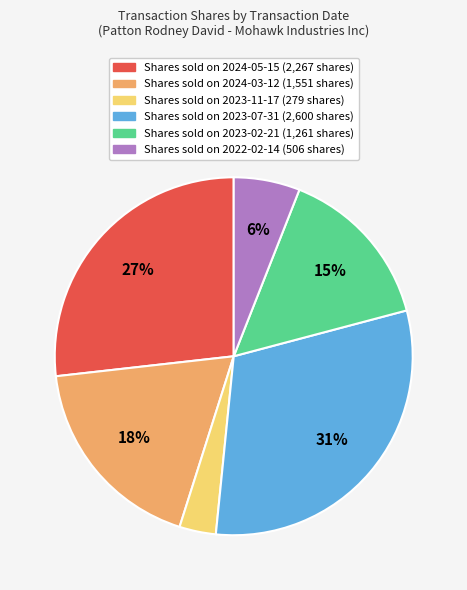

How many segments does this pie chart have?

6